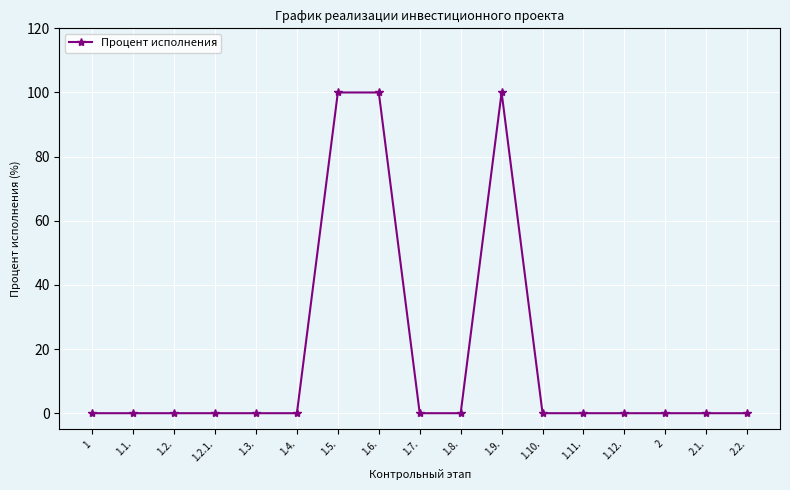

Between 1.9. and 1, which is larger?

1.9.